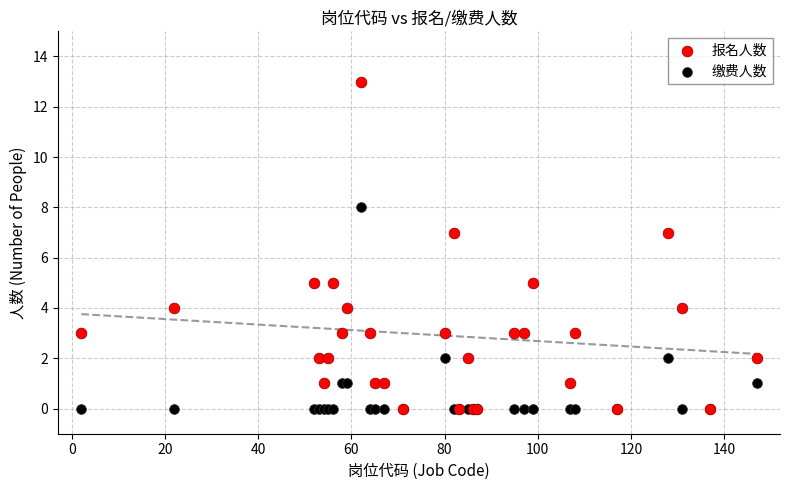

What are all the series names shown in the legend?

报名人数, 缴费人数